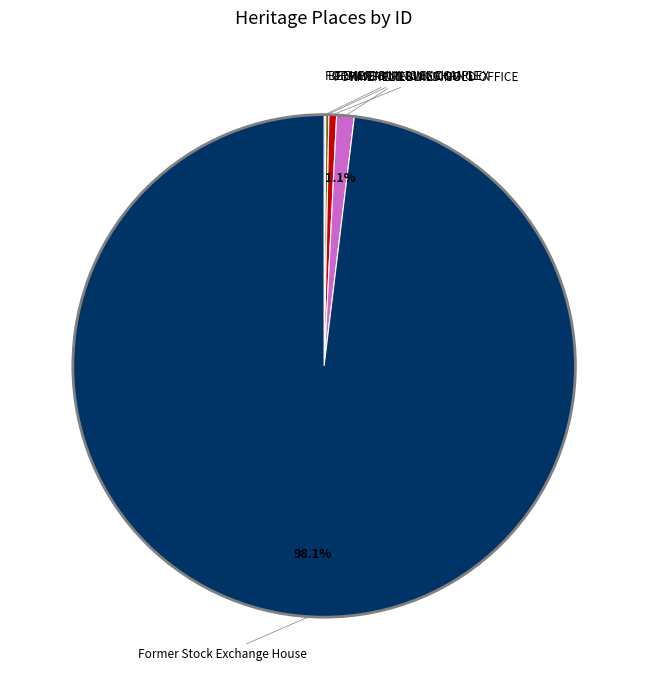

Does any single category account for the majority?

Yes